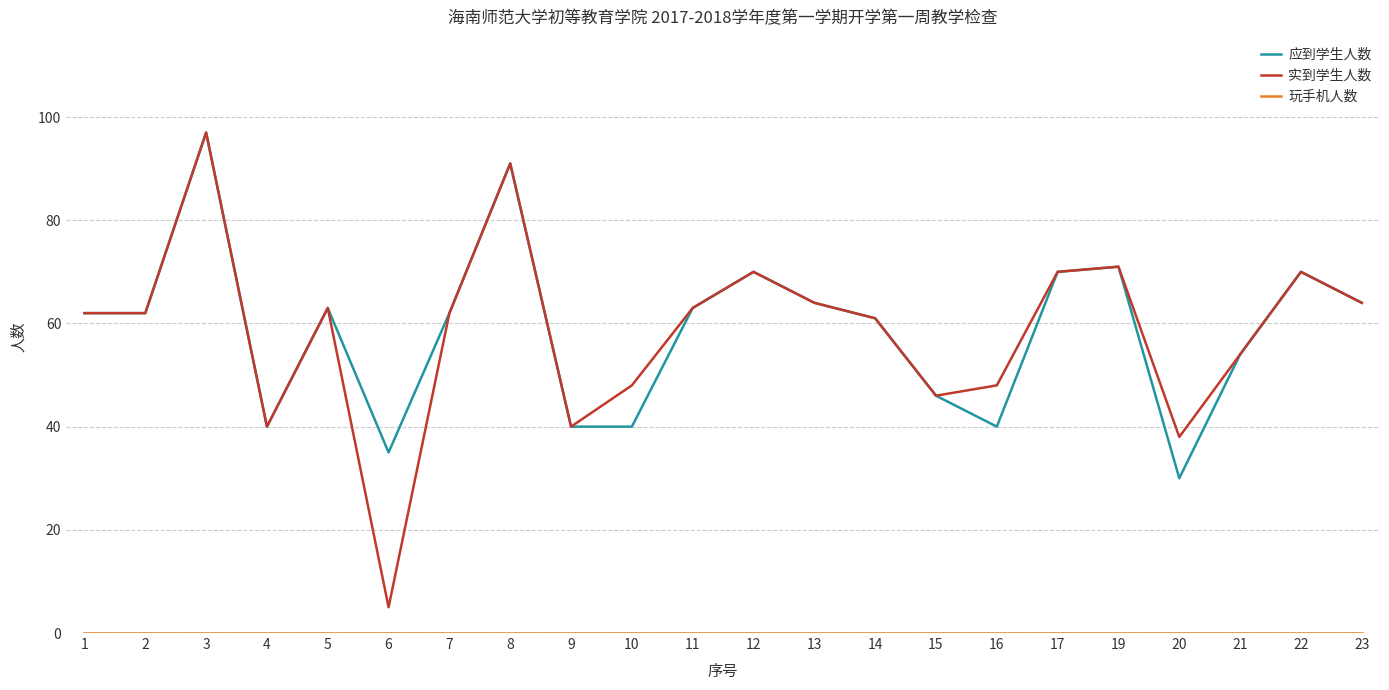

Is it true that 应到学生人数 equals 62 at 2?

True